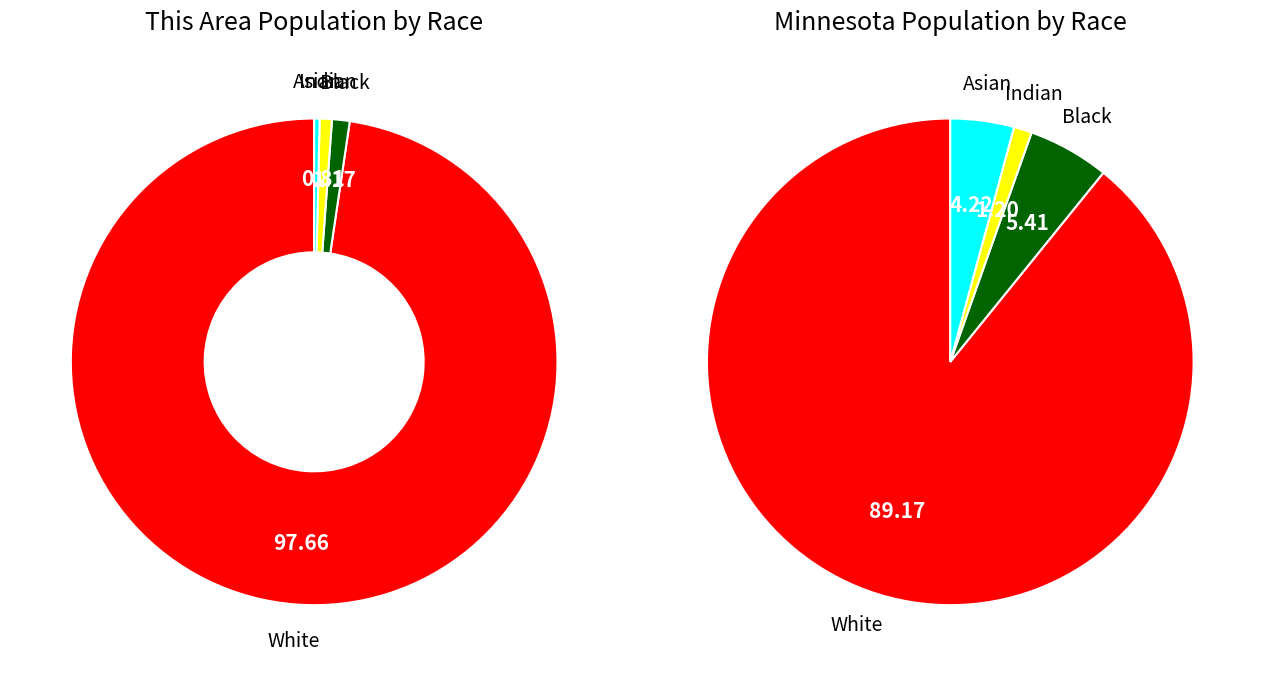

Is there a majority slice in this chart?

Yes